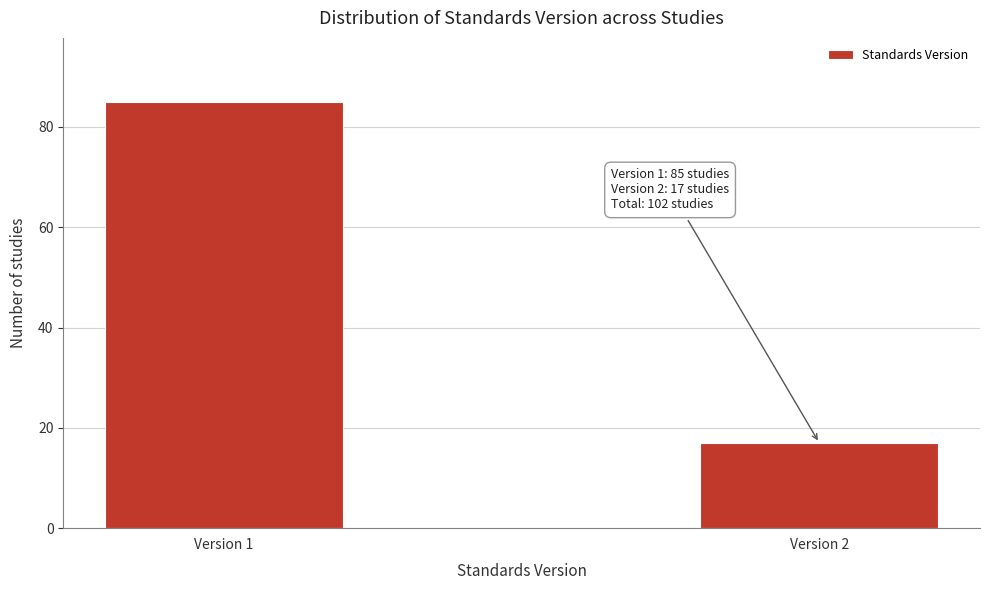

Reading left to right, transcribe all the data shown in this chart.

85	17